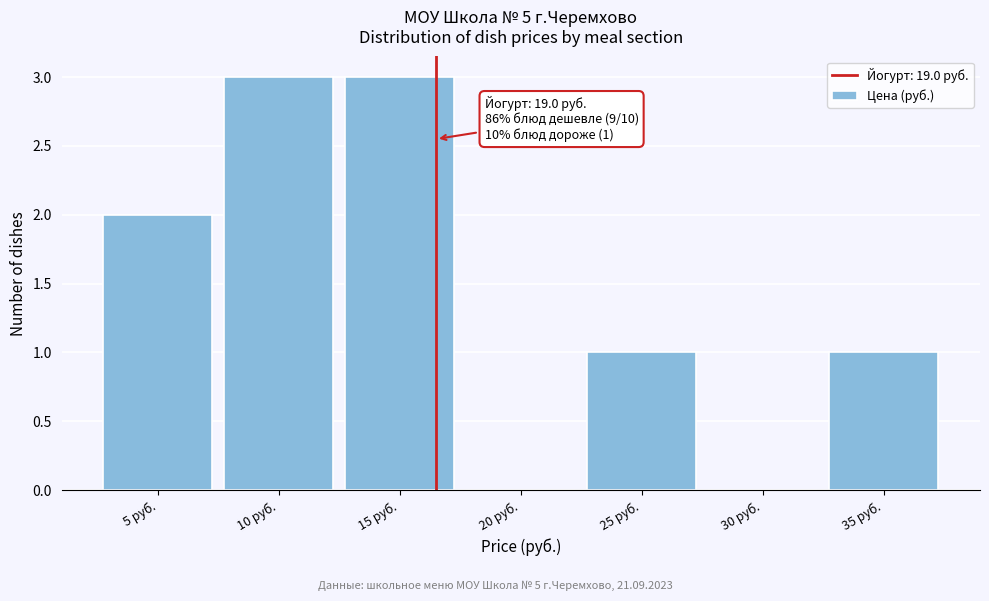

Reading right to left, extract all data points from this chart.

35 руб.=1	30 руб.=0	25 руб.=1	20 руб.=0	15 руб.=3	10 руб.=3	5 руб.=2